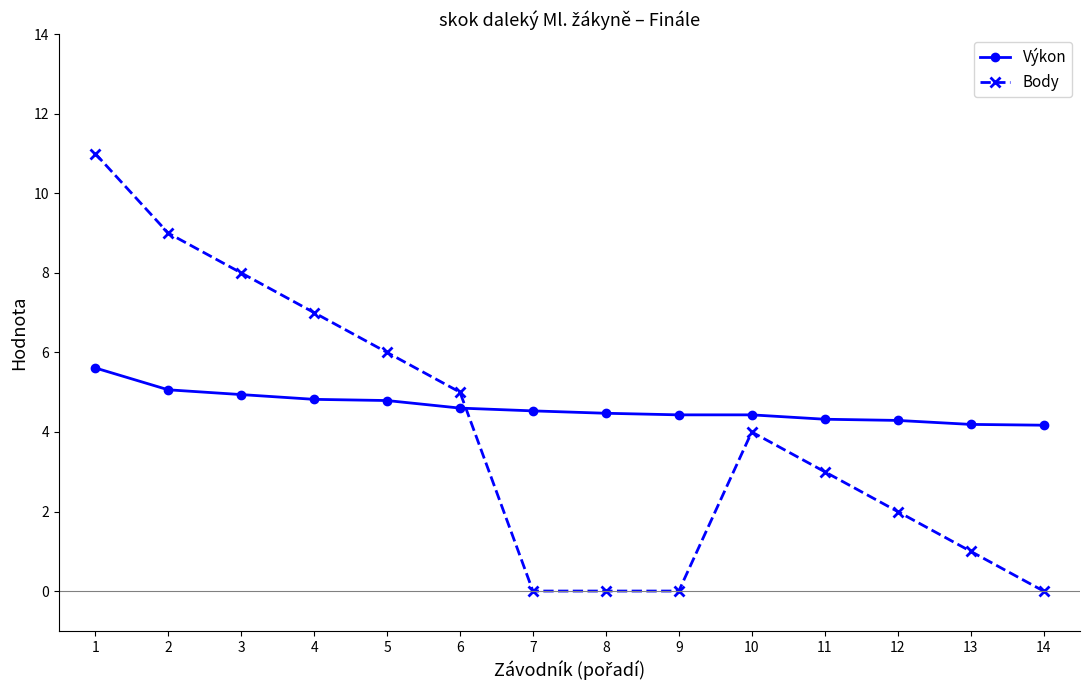

True or false: Výkon has a value of 6.7 at 9.

False